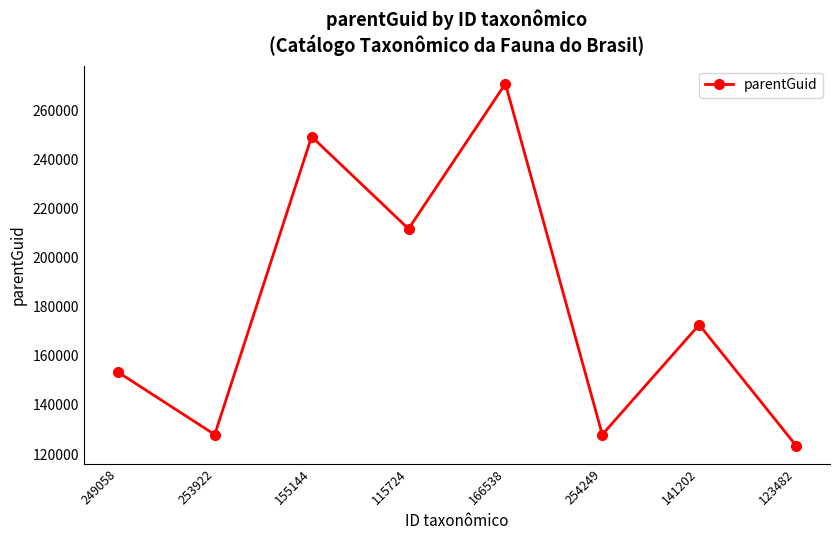

Is it true that the value at 253922 is 127934?

True